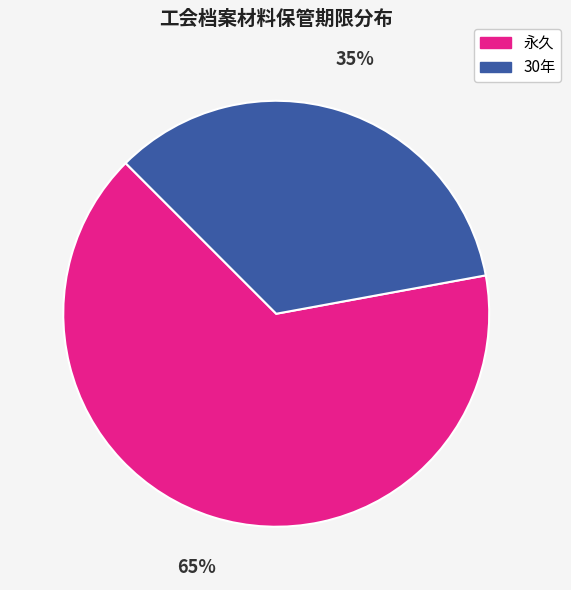

To the nearest percent, what is the average slice percentage?

50%